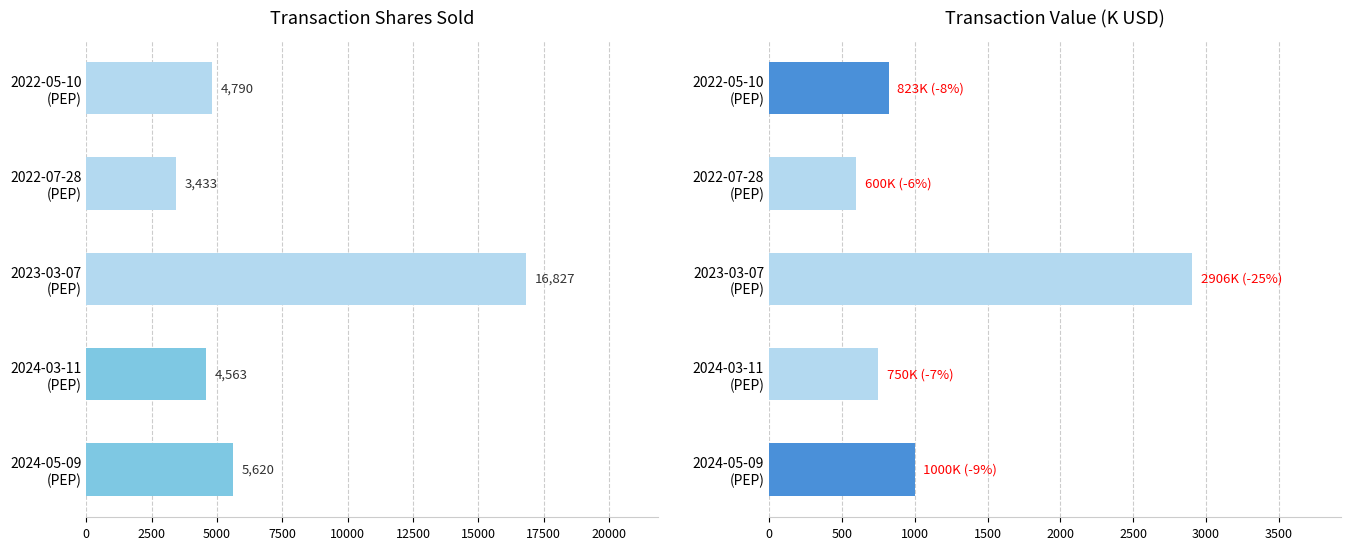

What is the maximum value shown in the chart?

16827.0